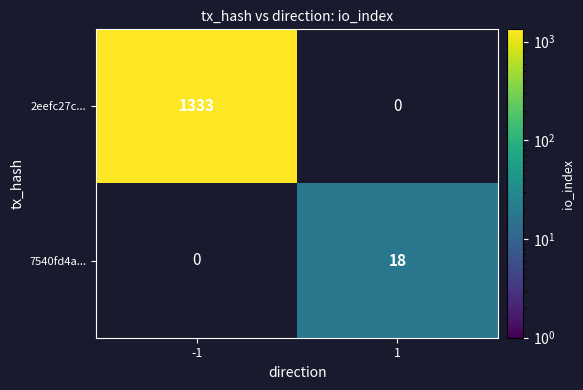

The 7540fd4a... series shows 28 at 1. True or false?

False